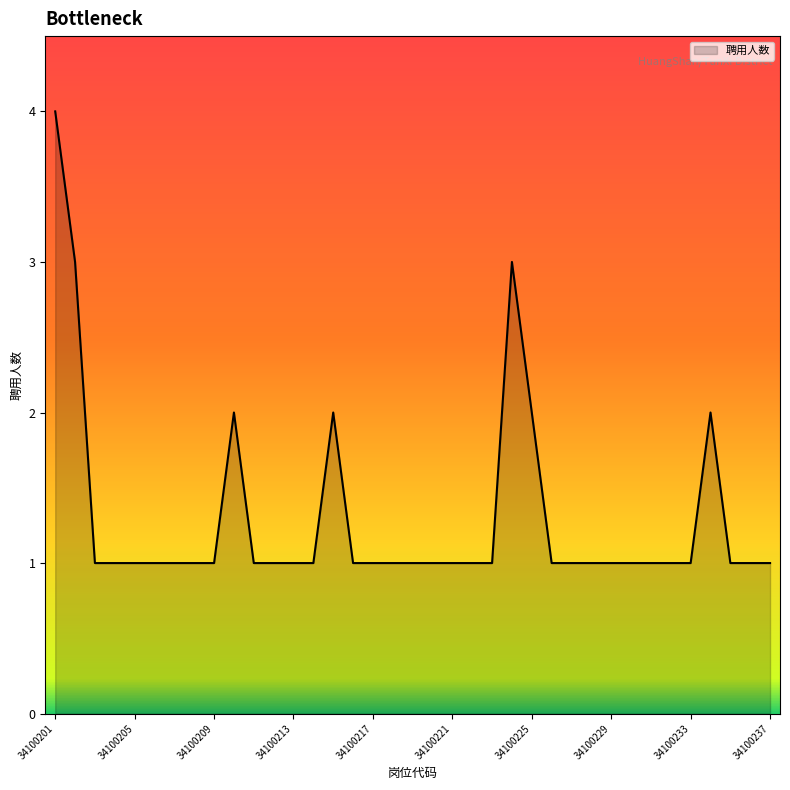

Count the values in the range 1 to 2.

34